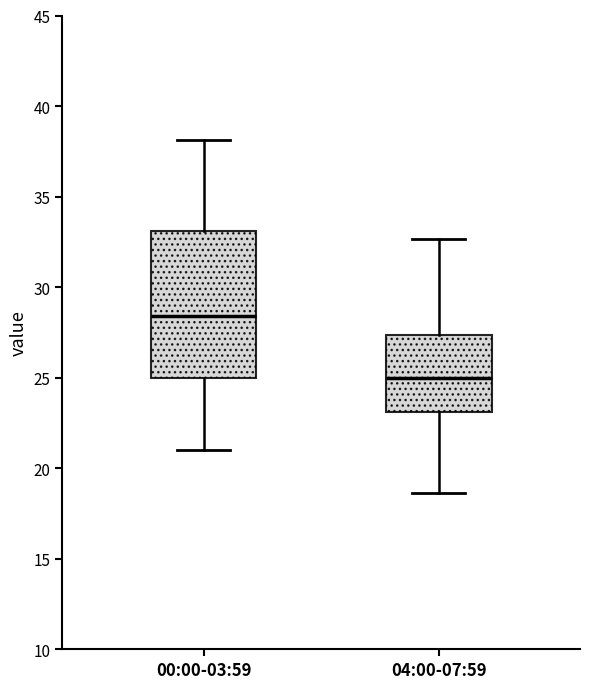

Reading left to right, transcribe this box plot: for each box, give where its median line is, the range the box spans, and where its two whiskers end, as read against the y-axis. The values are not printed on the chart, so give them approximately, as read against the axis.

00:00-03:59: median 28.5, box 25.0 to 33.0, whiskers 21.0 to 38.0
04:00-07:59: median 25.0, box 23.0 to 27.5, whiskers 18.5 to 32.5